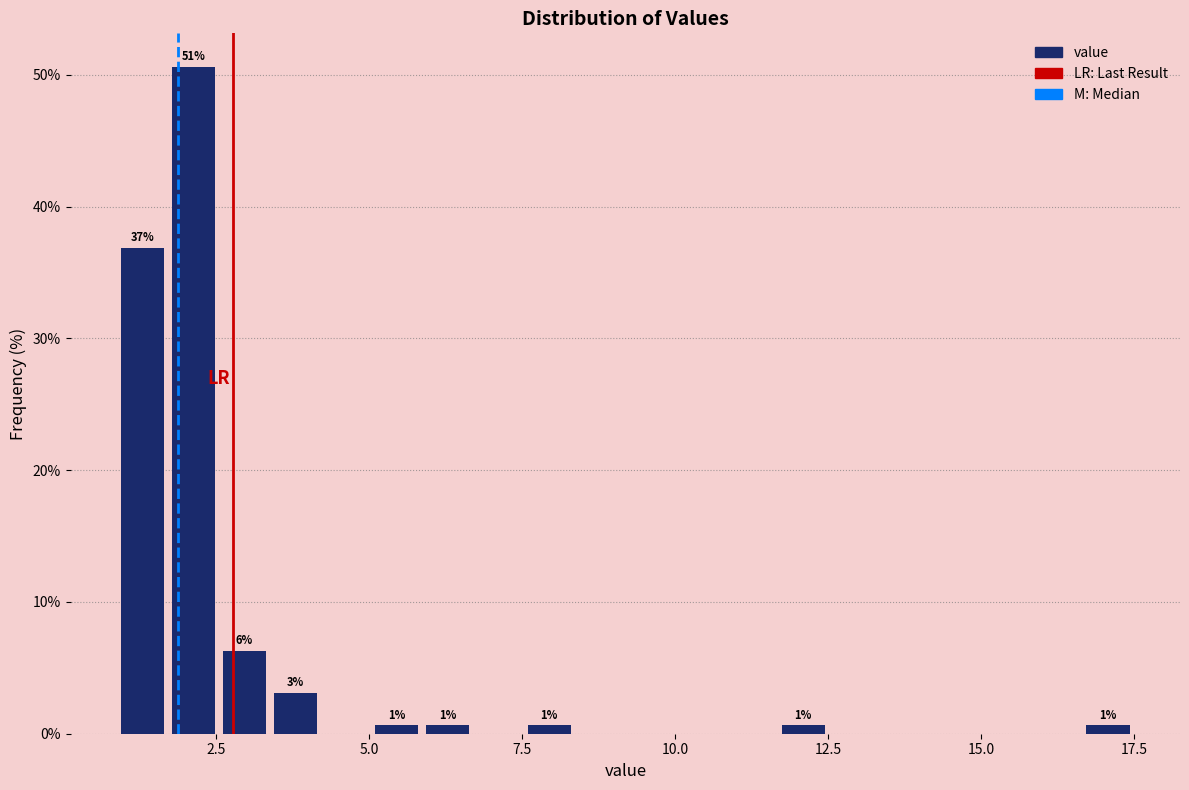

Around what value on the x-axis is the tallest bar? Give the approximate position of its centre, as read against the axis.

2.0